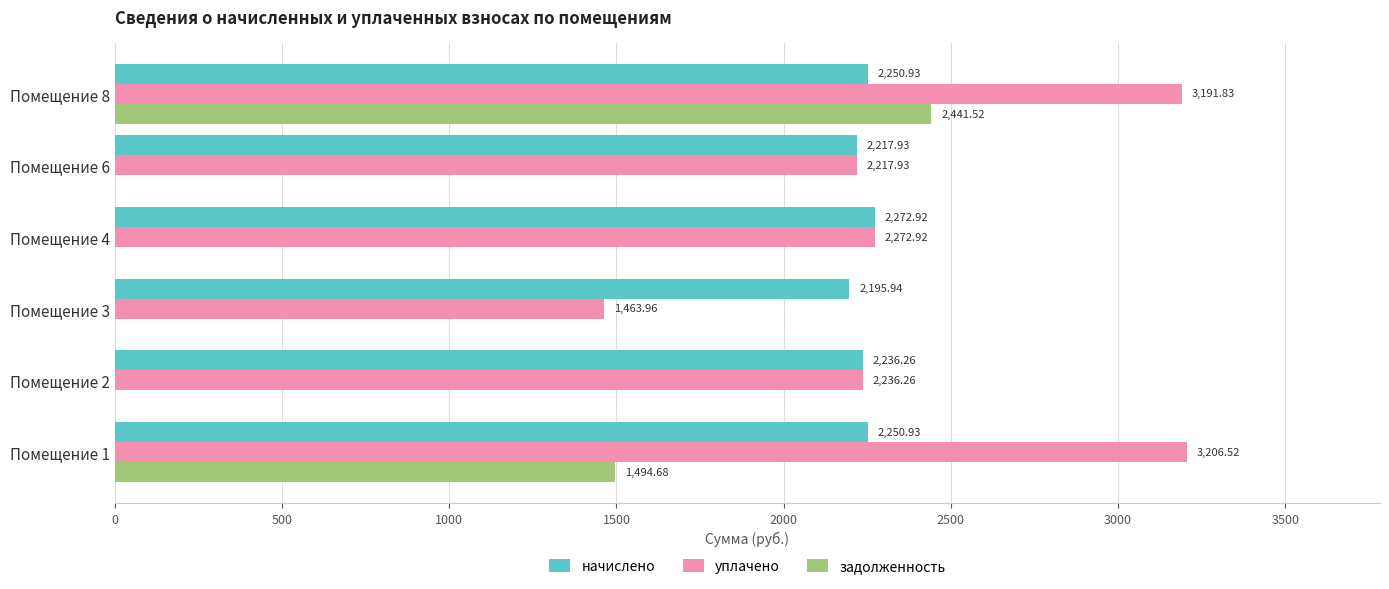

Which series has the largest total across all categories?

уплачено